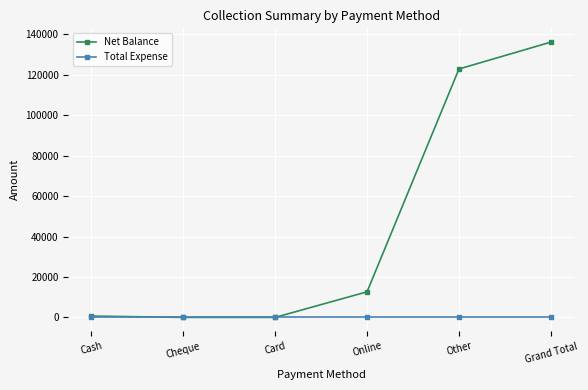

What is the total value across all series at Grand Total?

136180